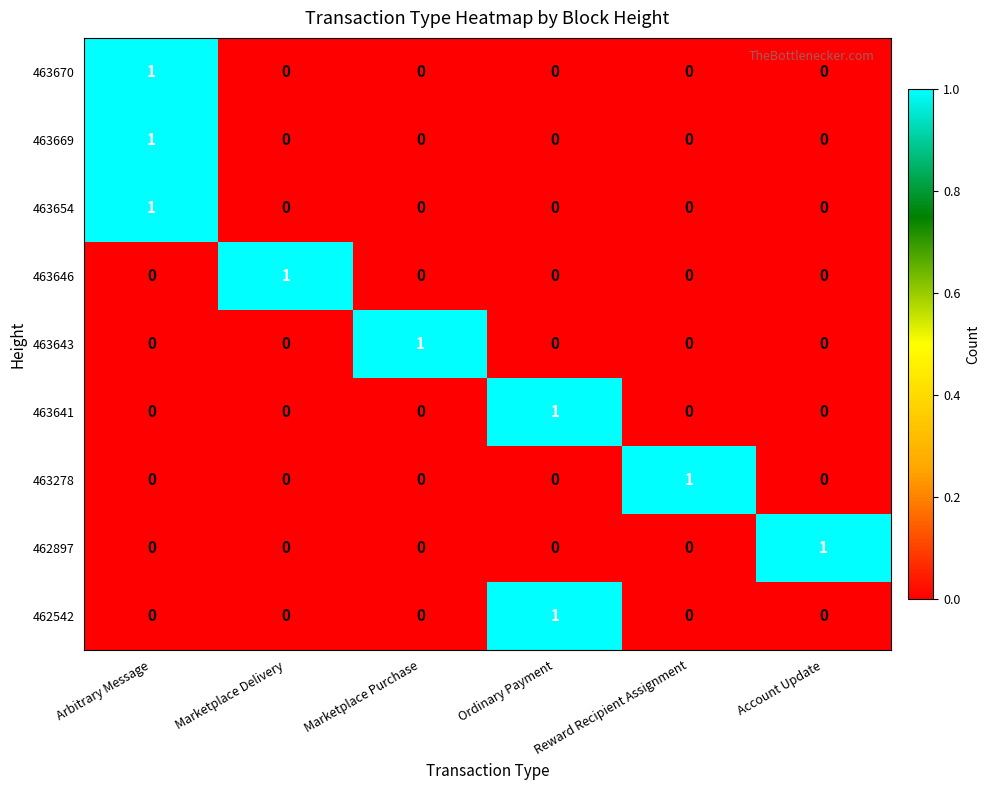

At how many categories does at least one series exceed 0?

6